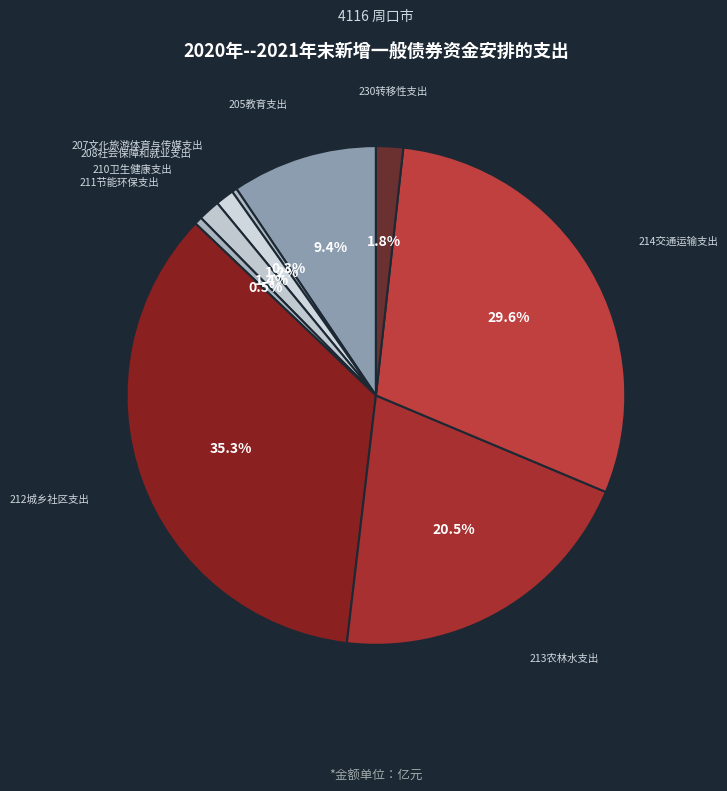

How much of the chart is everything except 212城乡社区支出?

64.7%